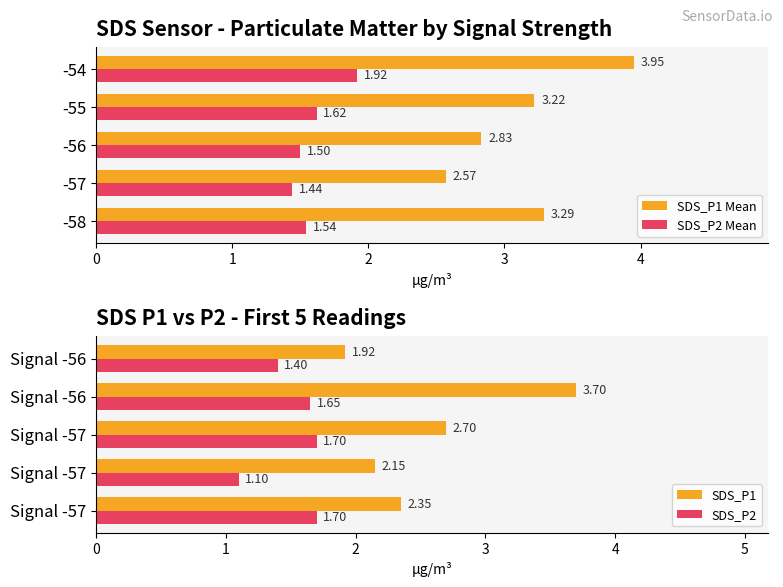

Is it true that SDS_P2 Mean equals 0.7 at -57?

False